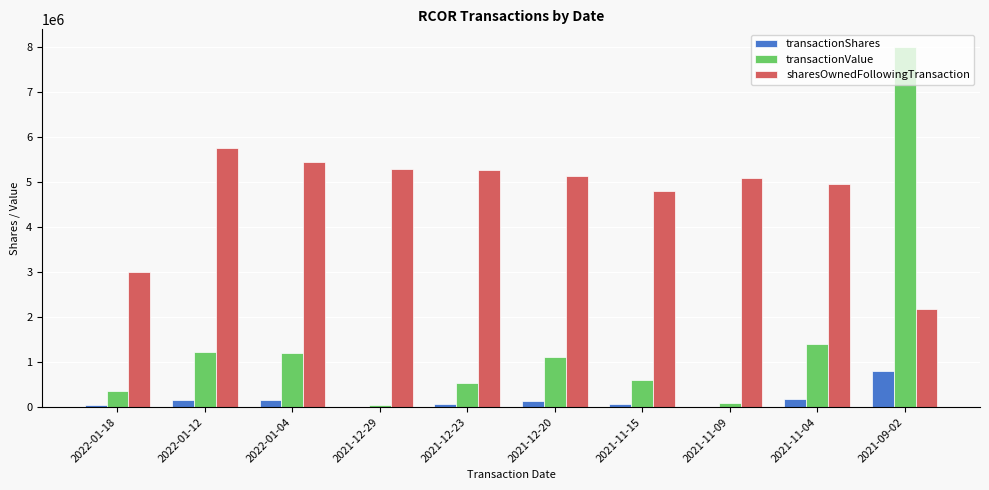

What is the sum of all sharesOwnedFollowingTransaction values?

46974112